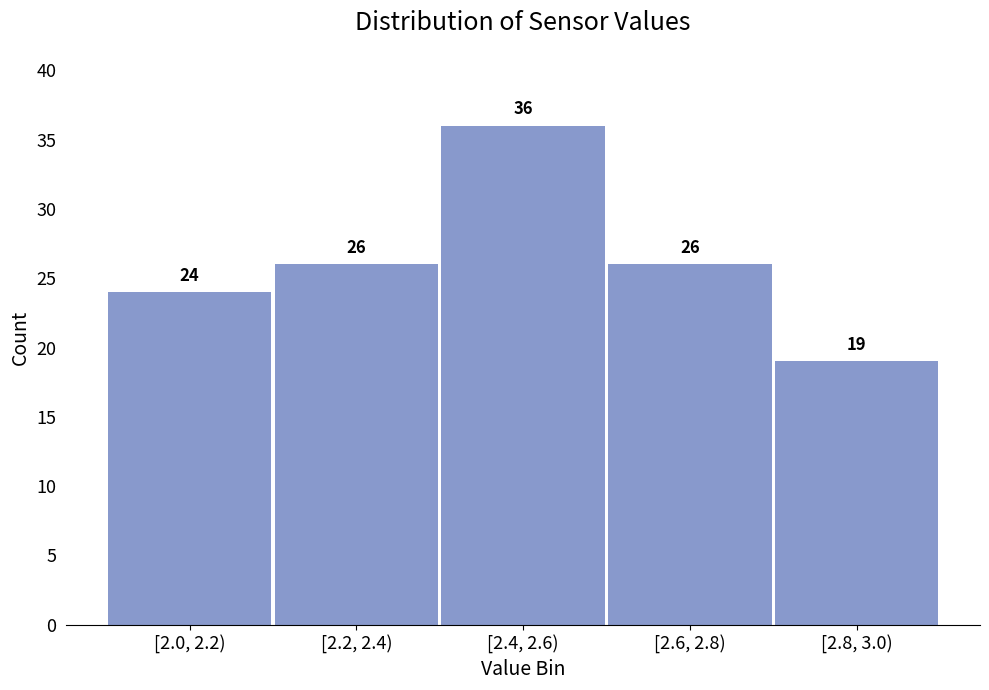

Reading left to right, list all the values displayed in this chart.

[2.0, 2.2)=24	[2.2, 2.4)=26	[2.4, 2.6)=36	[2.6, 2.8)=26	[2.8, 3.0)=19